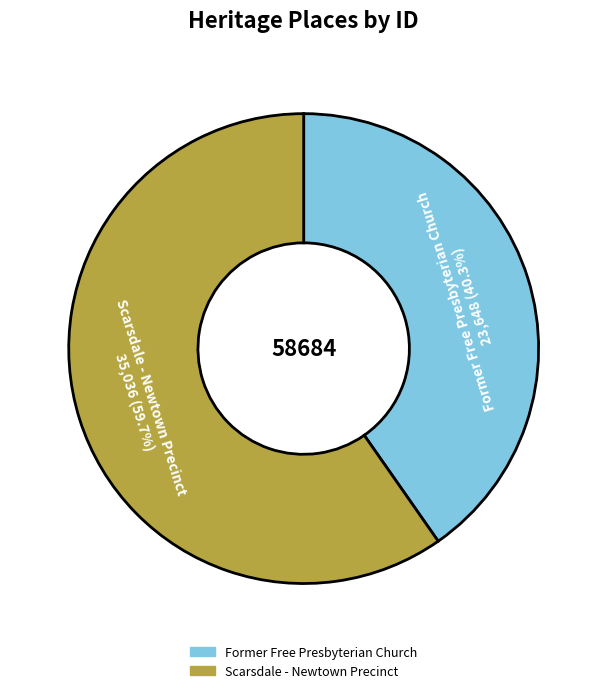

What portion of the pie excludes Scarsdale - Newtown Precinct?

40.3%